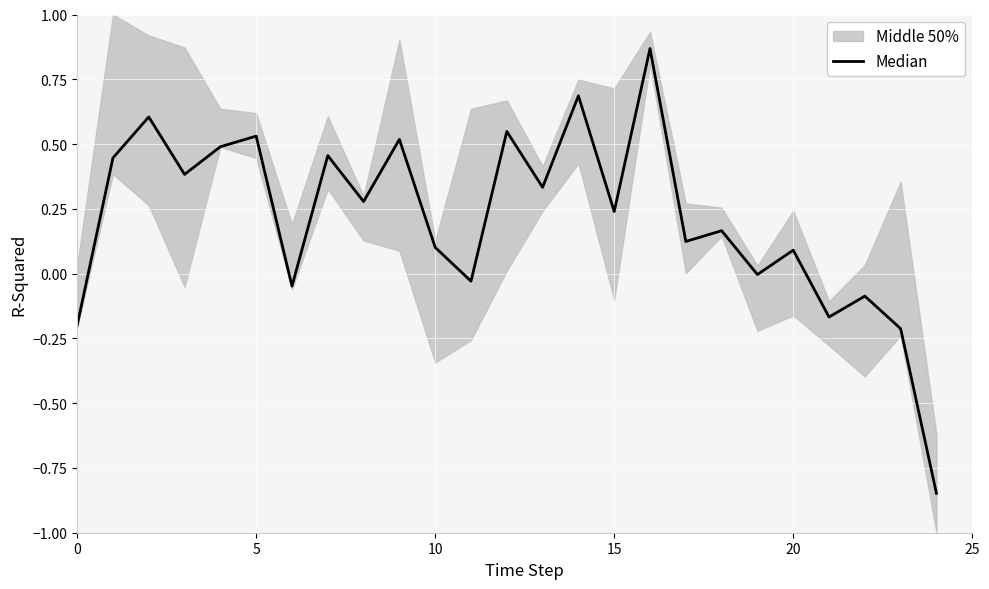

How many values are below zero?

8